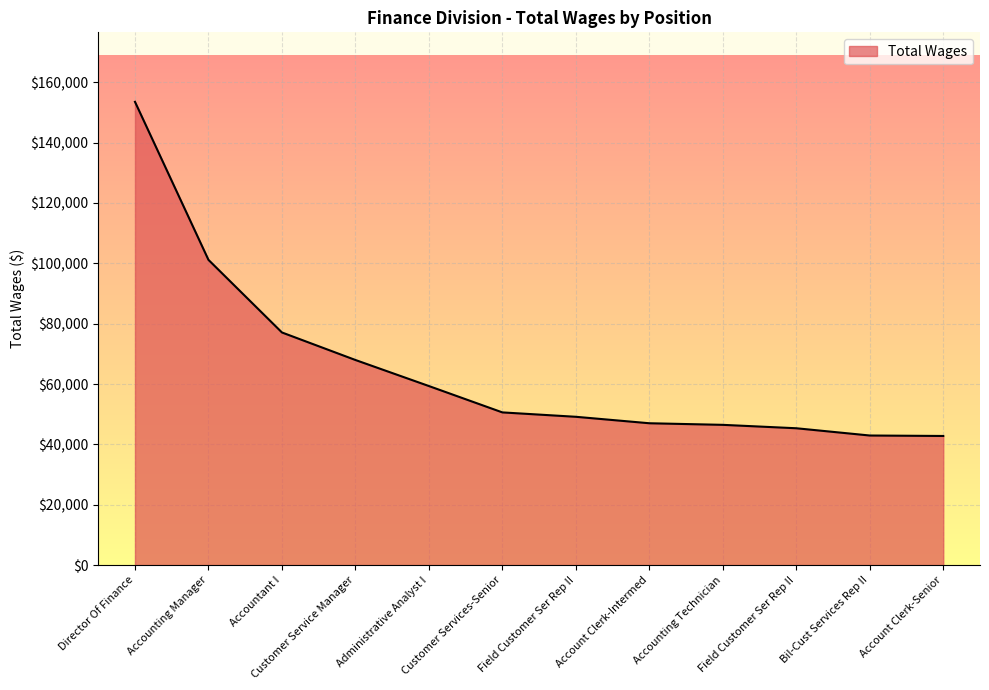

True or false: there are more than 1 points higher than both neighbors.

False